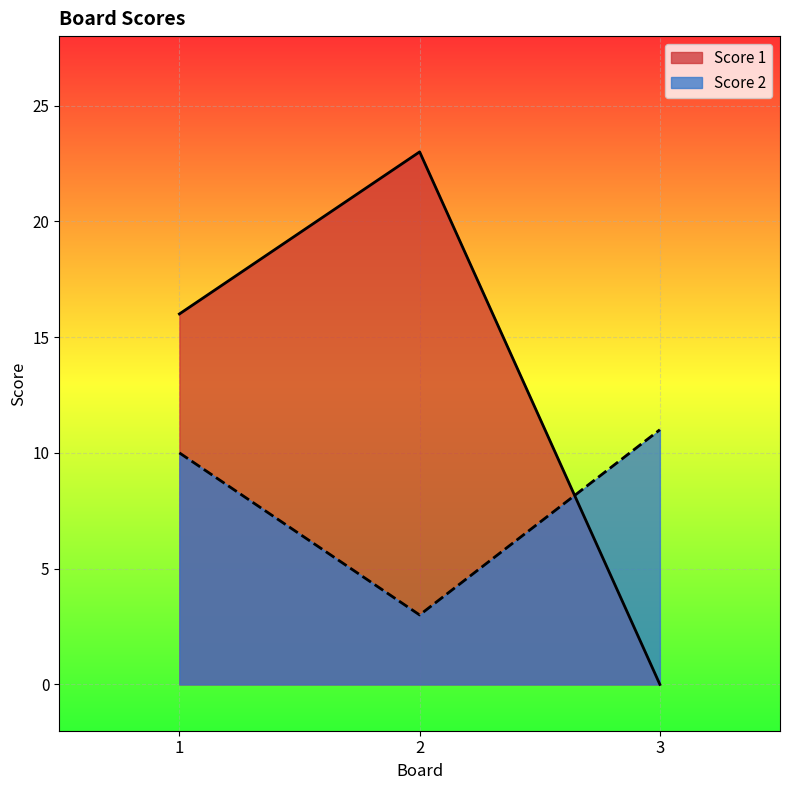

How many data points does each series have?

3